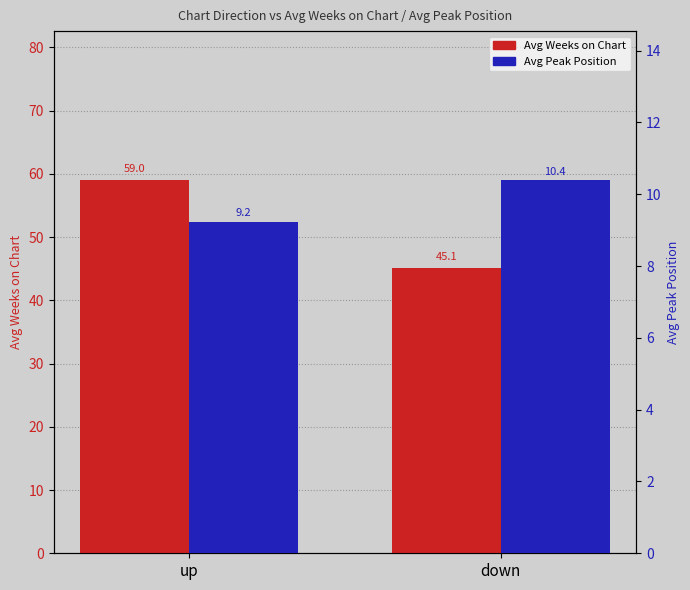

Where is Avg Weeks on Chart nearest to the value 52?

down